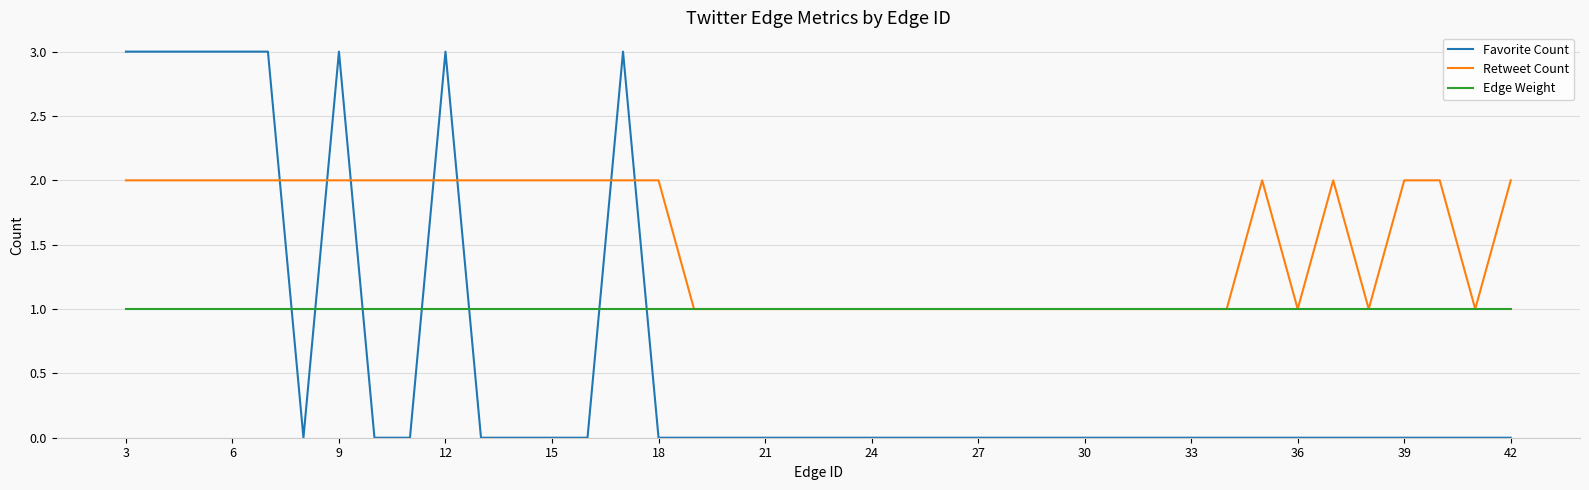

Which series has the largest total across all categories?

Retweet Count